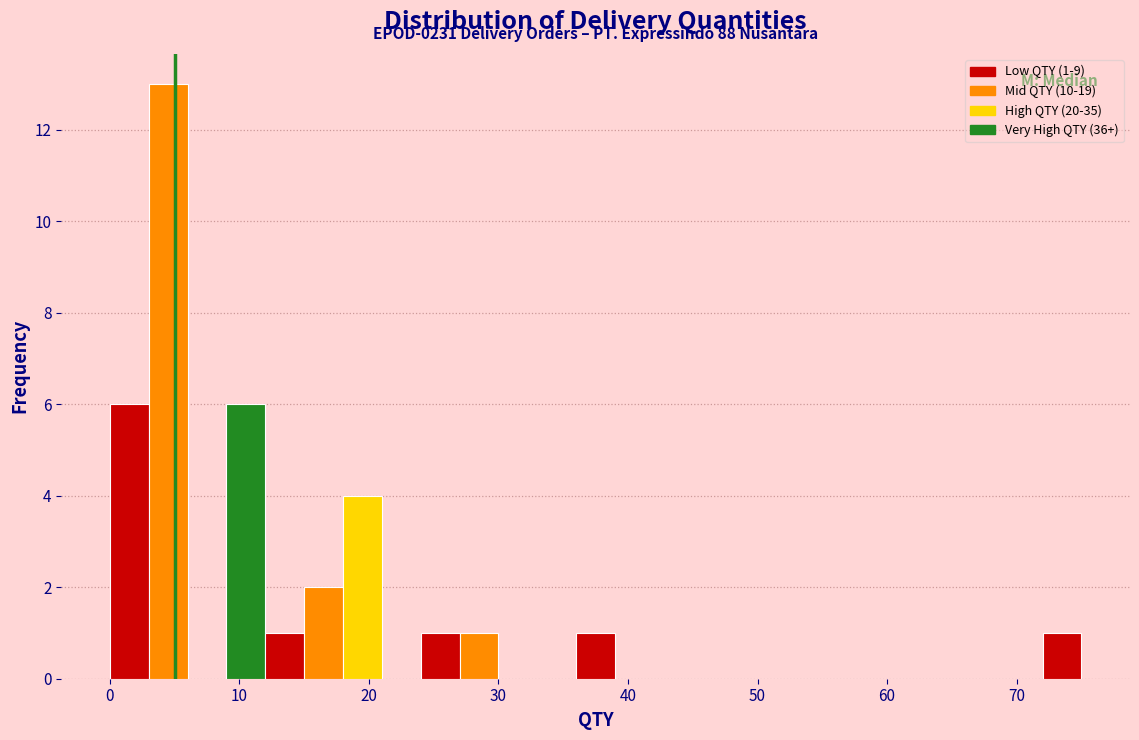

Around what value on the x-axis is the tallest bar? Give the approximate position of its centre, as read against the axis.

5